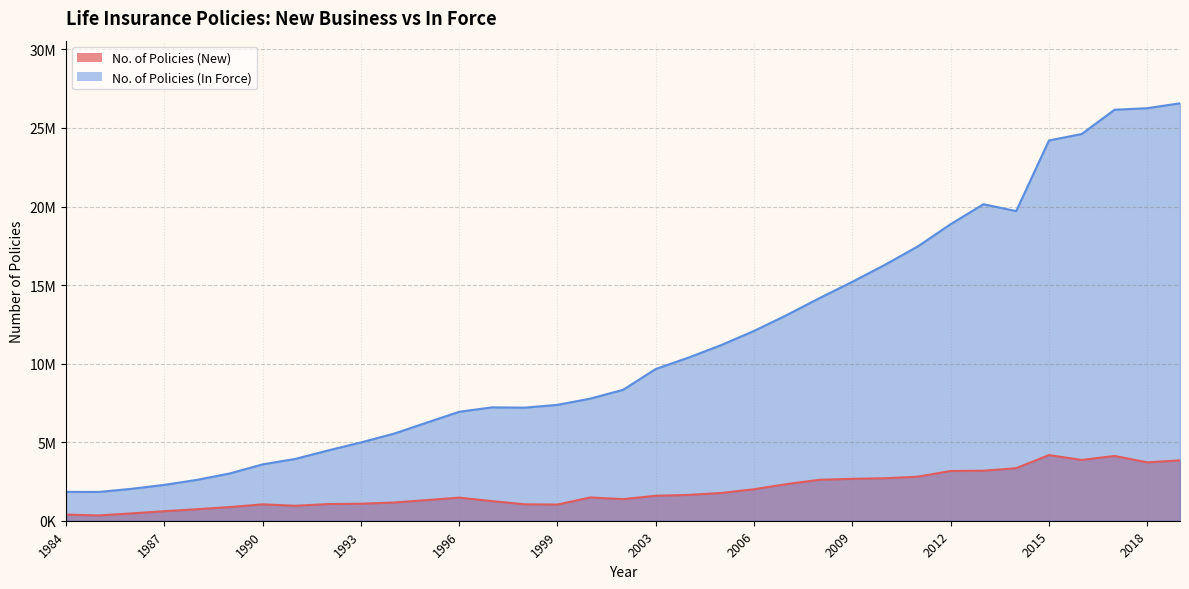

Reading right to left, extract all data points from this chart.

No. of Policies (New): 2019=3842611	2018=3718621	2017=4123896	2016=3867467	2015=4180291	2014=3344172	2013=3183558	2012=3167220	2011=2804302	2010=2704581	2009=2666773	2008=2607484	2007=2333861	2006=2004147	2005=1767417	2004=1644302	2003=1588264	2001=1375851	2000=1481145	1999=1029698	1998=1045089	1997=1250412	1996=1469759	1995=1313096	1994=1157827	1993=1084047	1992=1061168	1991=952642	1990=1042520	1989=870642	1988=732538	1987=606990	1986=467182	1985=338570	1984=390438
No. of Policies (In Force): 2019=26570756	2018=26258736	2017=26158821	2016=24615771	2015=24204587	2014=19708597	2013=20148185	2012=18876203	2011=17464624	2010=16298079	2009=15208885	2008=14174401	2007=13092019	2006=12083566	2005=11183758	2004=10383640	2003=9659296	2001=8331702	2000=7772644	1999=7375916	1998=7198575	1997=7215160	1996=6935651	1995=6238856	1994=5537764	1993=4983349	1992=4475119	1991=3935562	1990=3587375	1989=3010721	1988=2601347	1987=2282690	1986=2031937	1985=1832928	1984=1836674